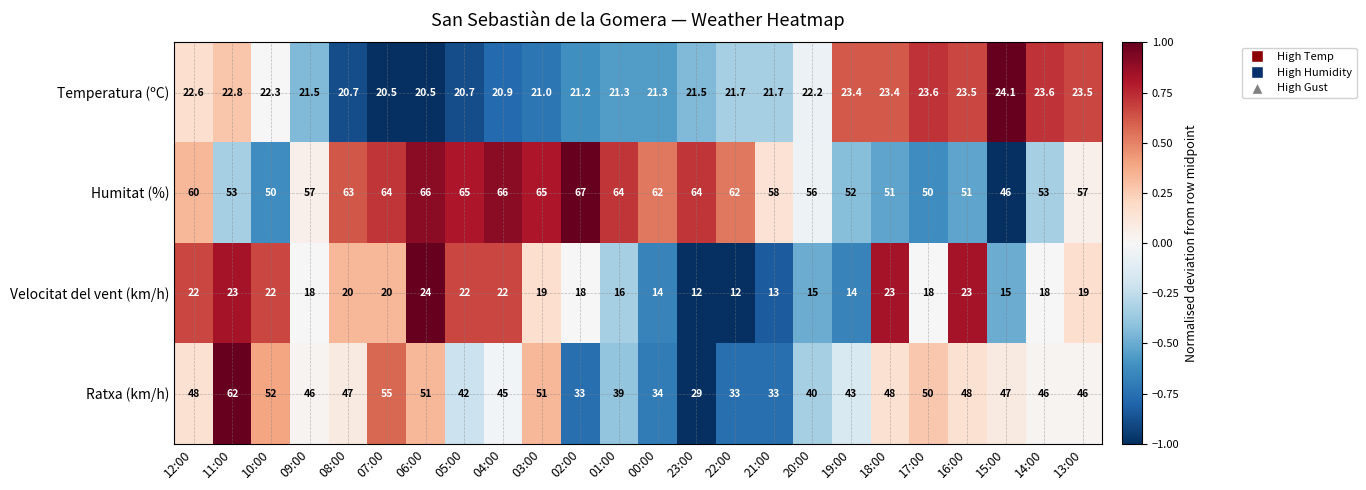

What is the approximate value of Velocitat del vent (km/h) at 23:00?

12.0